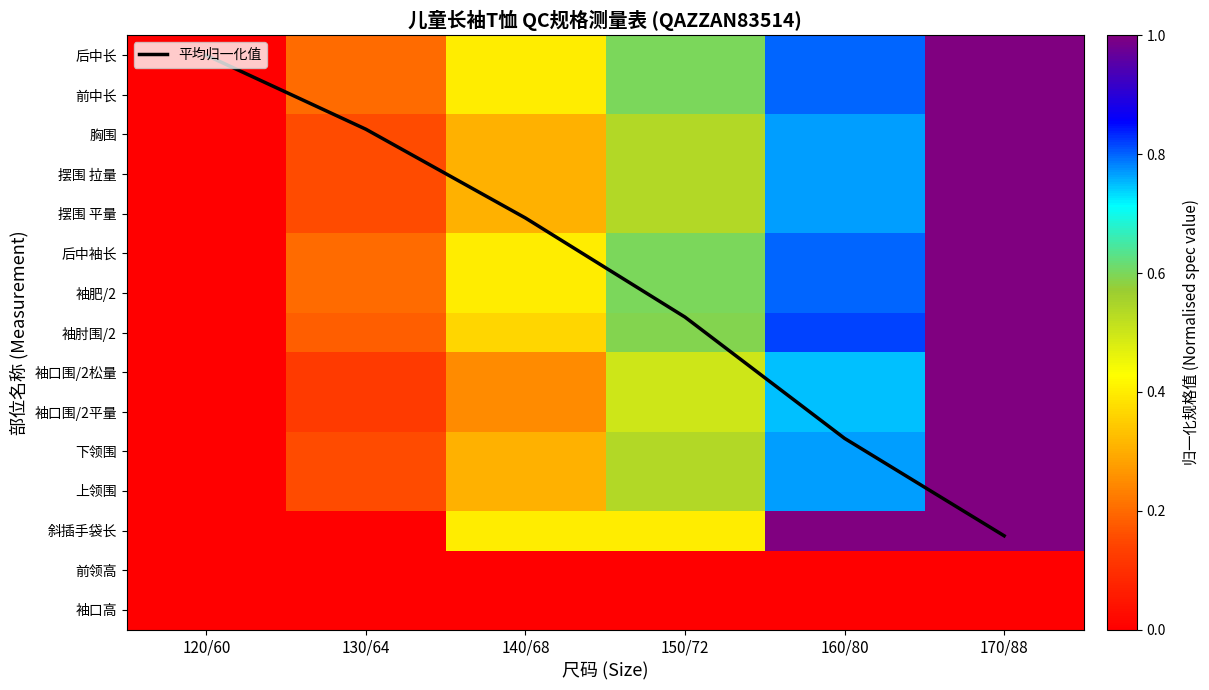

The value of 胸围 at 160/80 is 0.8. True or false?

True